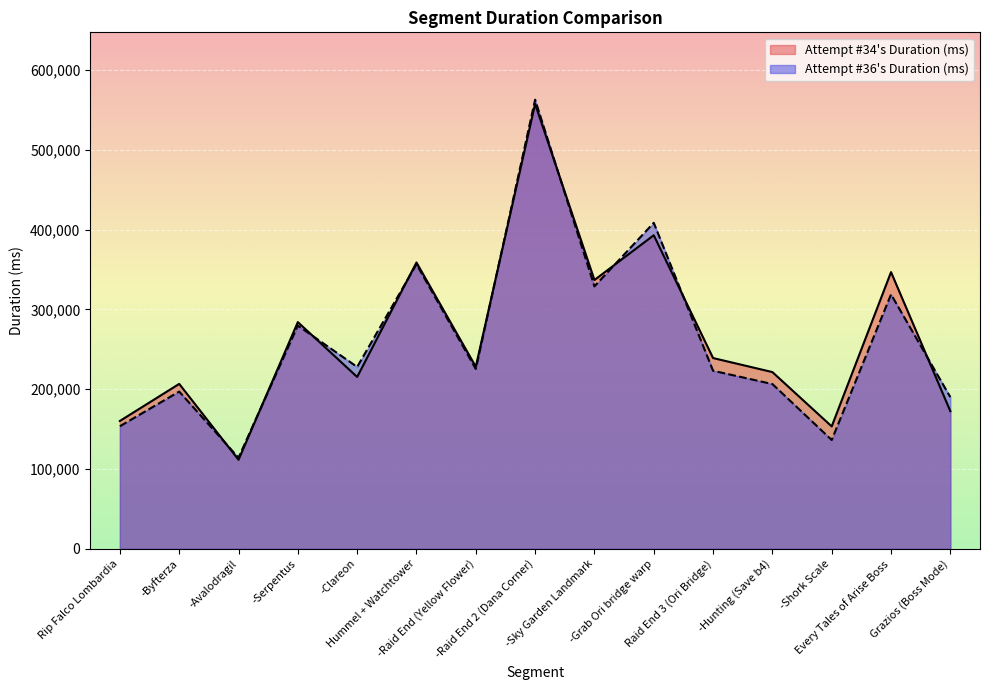

At which label does Attempt #36's Duration (ms) first exceed 225397?

-Serpentus